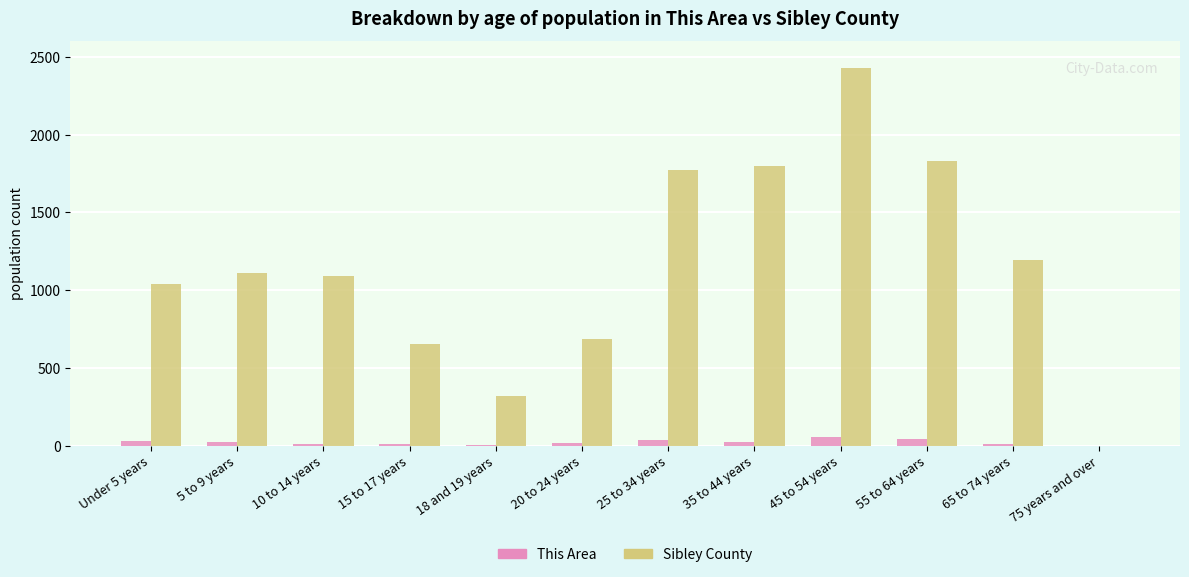

What is the sum of the Sibley County values at 35 to 44 years and 15 to 17 years?

2448